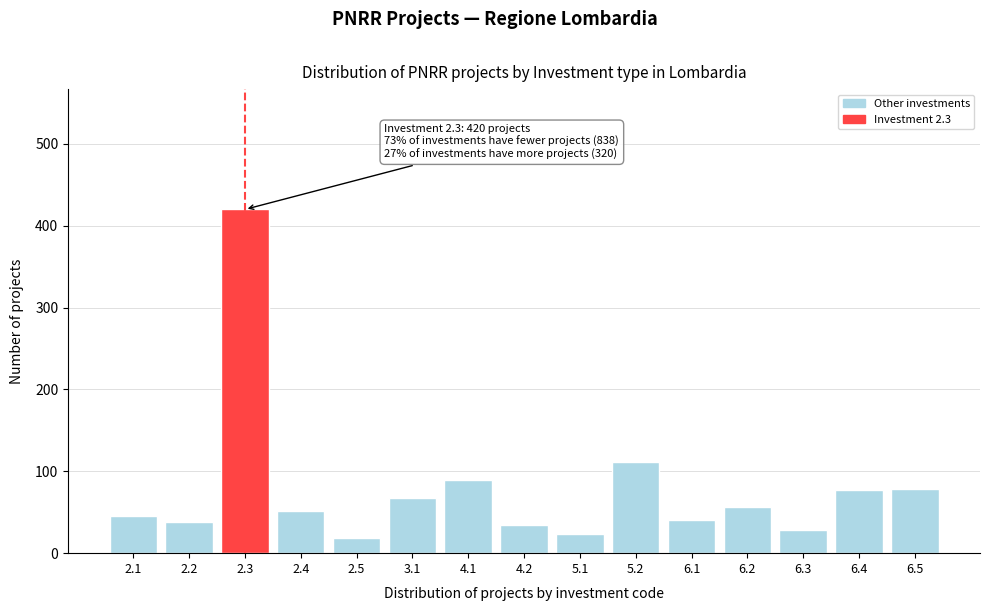

The value at 4.2 is 12. True or false?

False